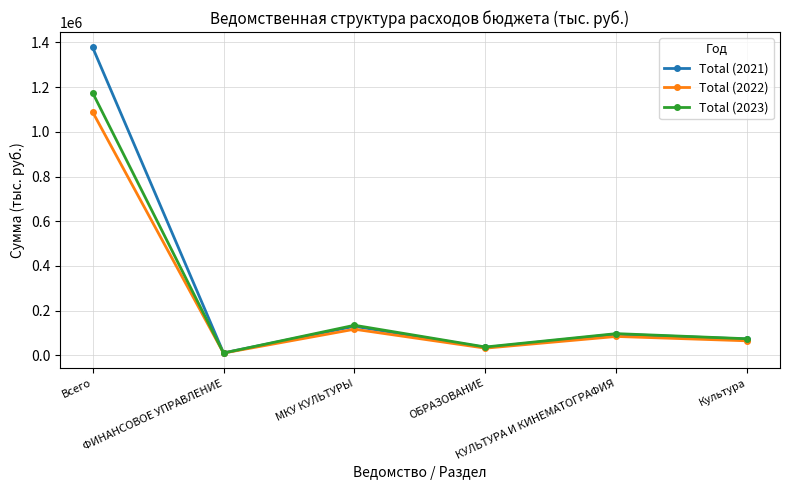

Which series has the widest spread of values?

Total (2021)